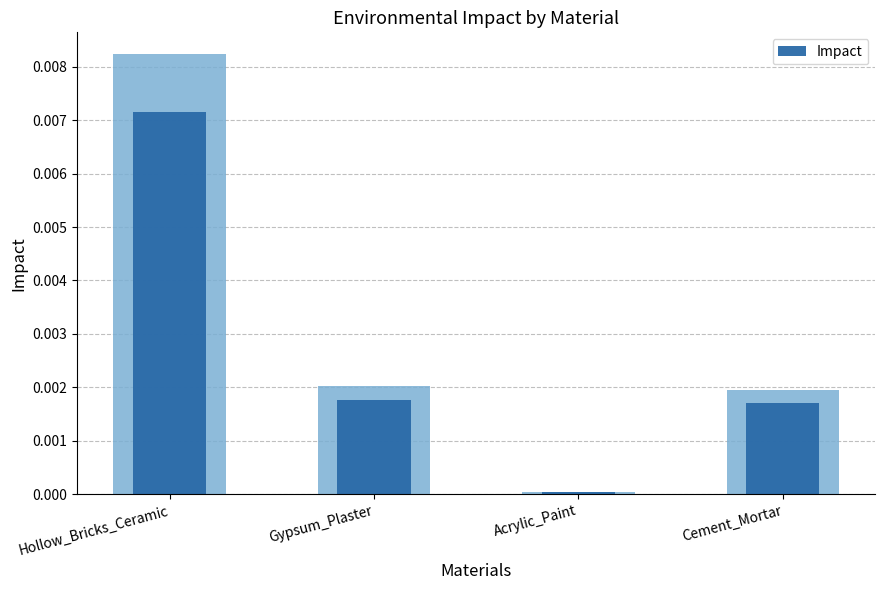

How many bars are there in total?

4